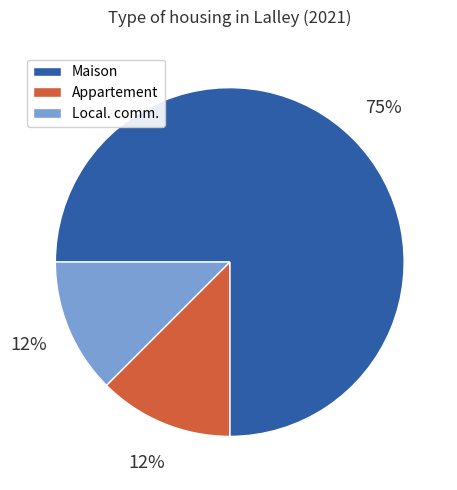

Combined, do Appartement and Local. comm. account for over 50%?

No